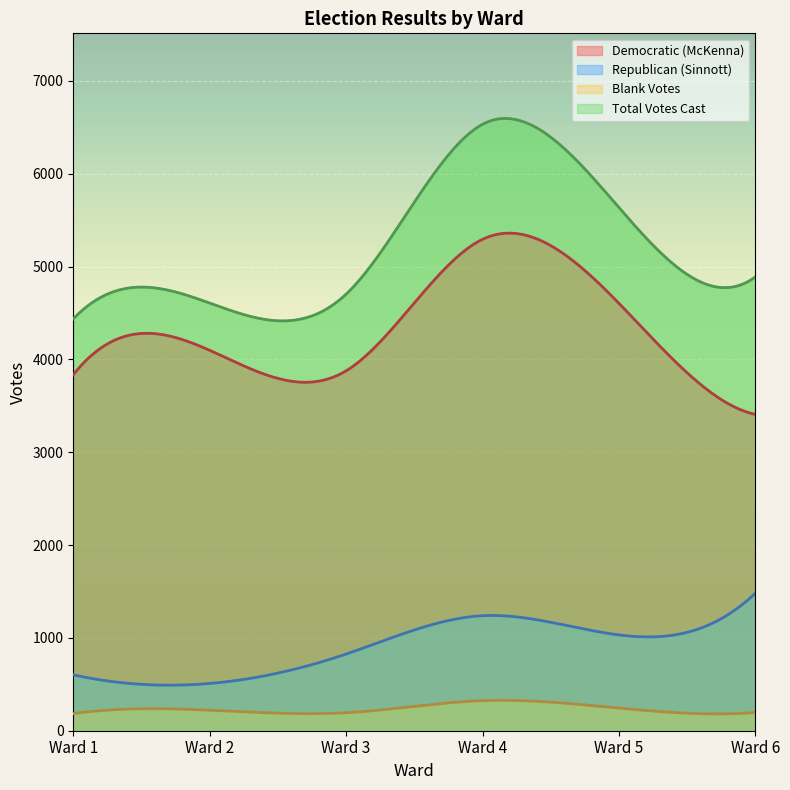

What is the sum of all Blank Votes values?

1364